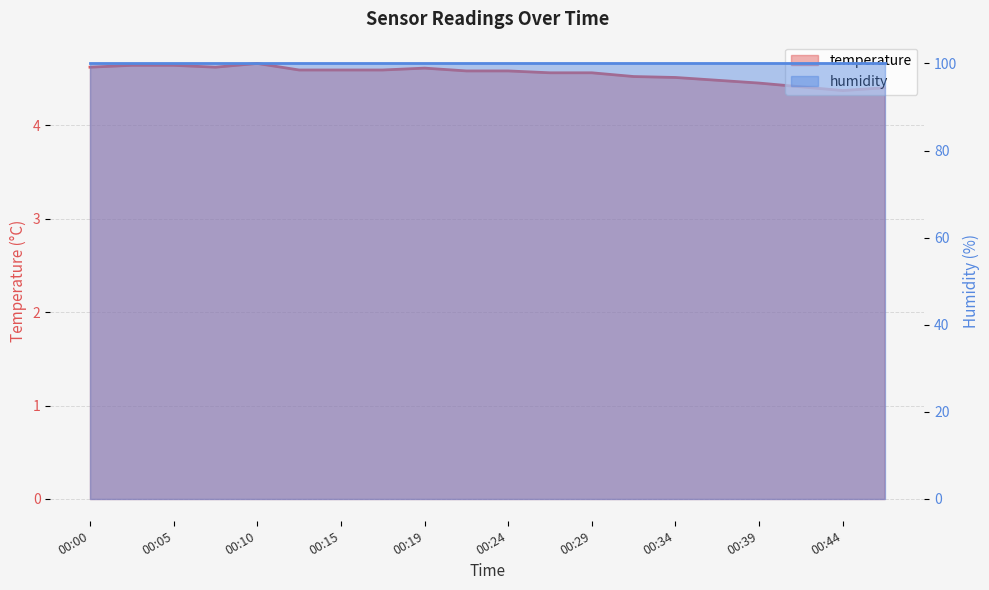

What value does the data have at 00:41?

4.4